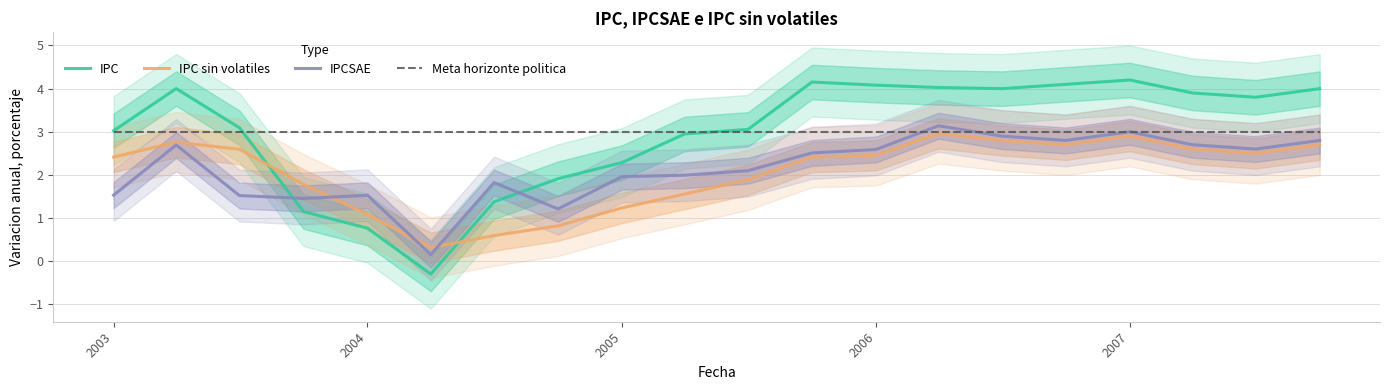

Reading left to right, list all the values displayed in this chart.

IPC: 3.0	4.0	3.1	1.2	0.8	-0.3	1.4	1.9	2.3	3.0	3.1	4.2	4.1	4.0	4.0	4.1	4.2	3.9	3.8	4.0
IPC sin volatiles: 2.4	2.8	2.6	1.8	1.1	0.3	0.6	0.8	1.2	1.6	1.9	2.4	2.5	3.0	2.8	2.7	2.9	2.6	2.5	2.7
IPCSAE: 1.5	2.7	1.5	1.5	1.5	0.2	1.8	1.2	2.0	2.0	2.1	2.5	2.6	3.1	2.9	2.8	3.0	2.7	2.6	2.8
Meta horizonte politica: 3.0	3.0	3.0	3.0	3.0	3.0	3.0	3.0	3.0	3.0	3.0	3.0	3.0	3.0	3.0	3.0	3.0	3.0	3.0	3.0